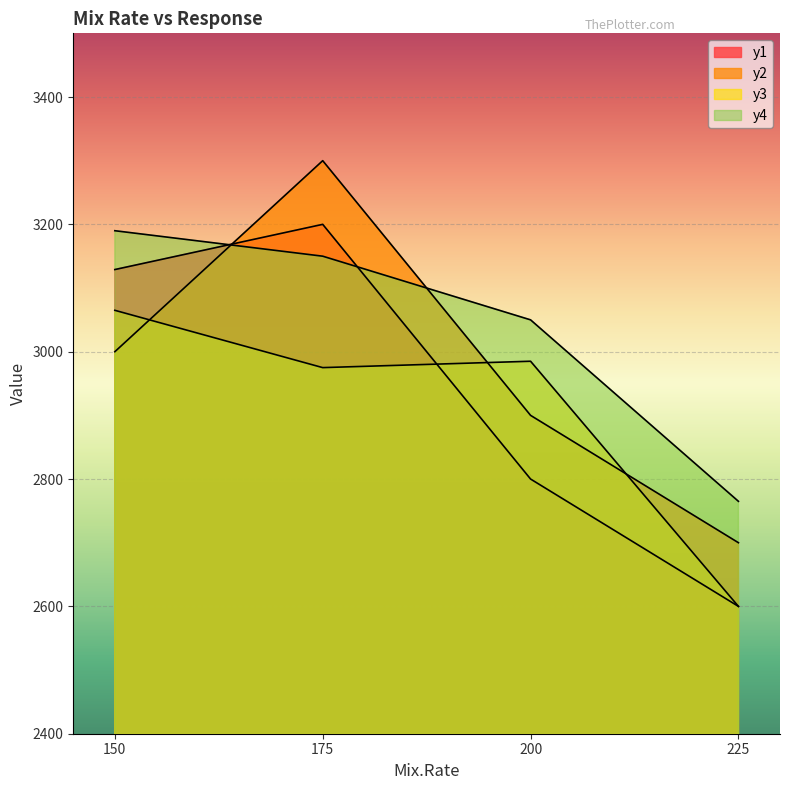

Count the number of data series in this chart.

4